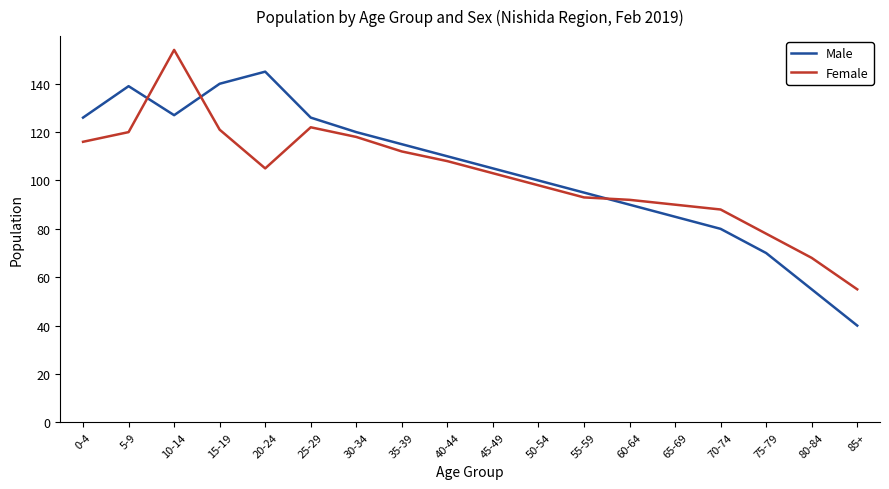

What is the difference between the highest and lowest values at 40-44?

2